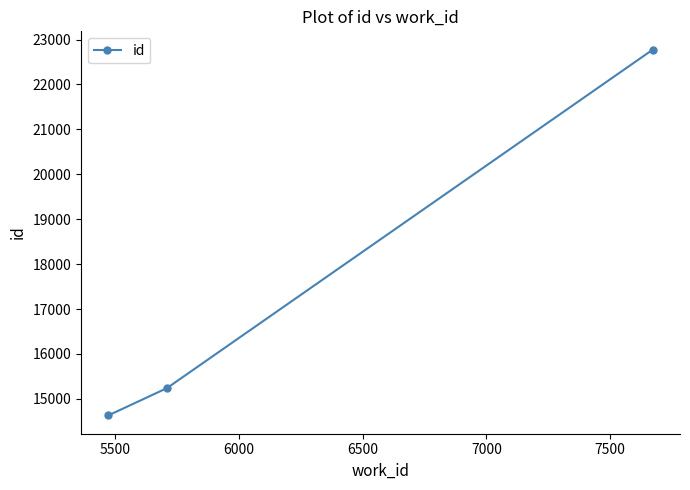

Count the number of categories in the chart.

3